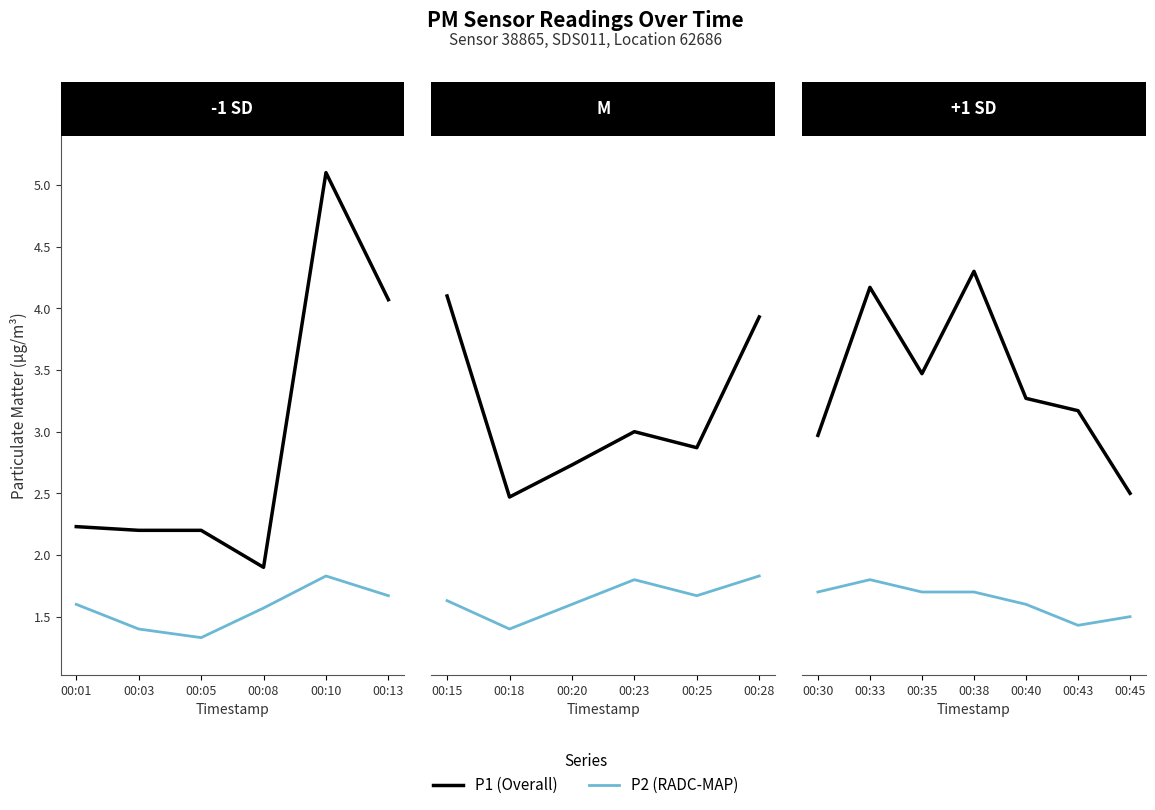

Count the number of categories in the chart.

7